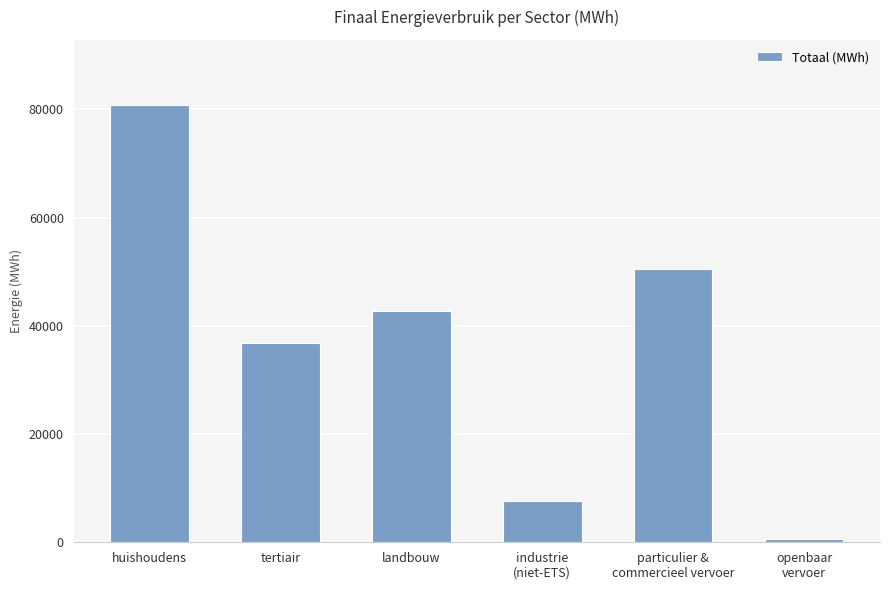

How many bars are there in total?

6